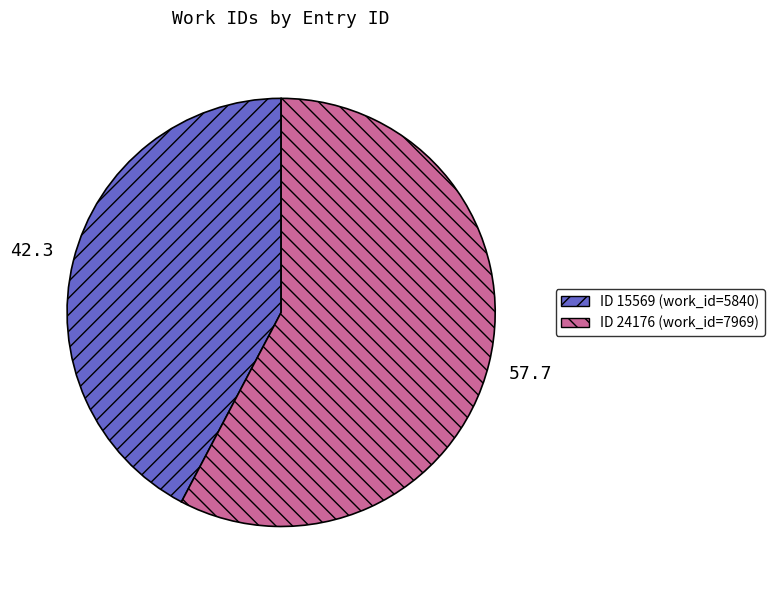

Is there a majority slice in this chart?

Yes